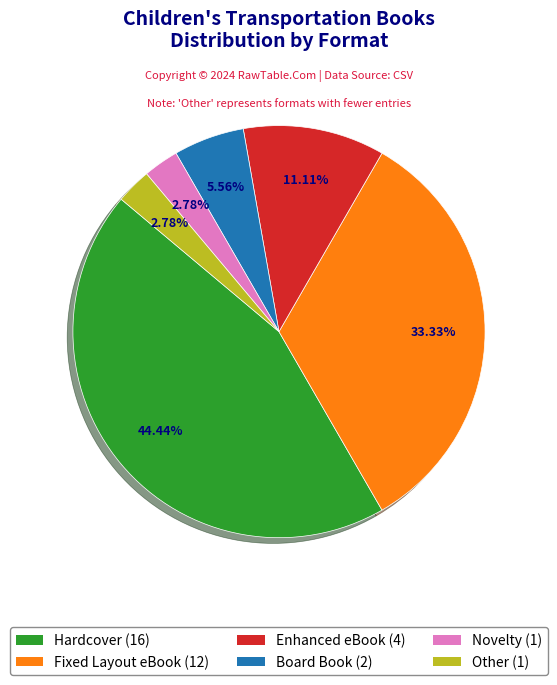

Between Enhanced eBook and Hardcover, which is larger?

Hardcover